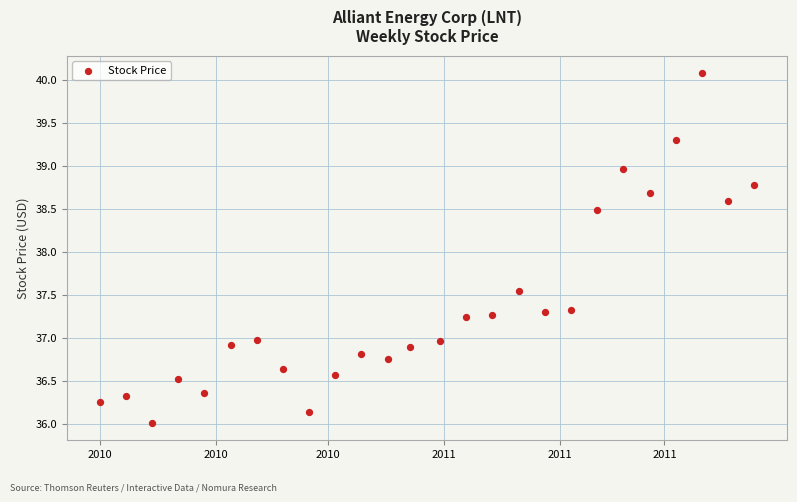

What is the range of X values (max minus min)?

175.0